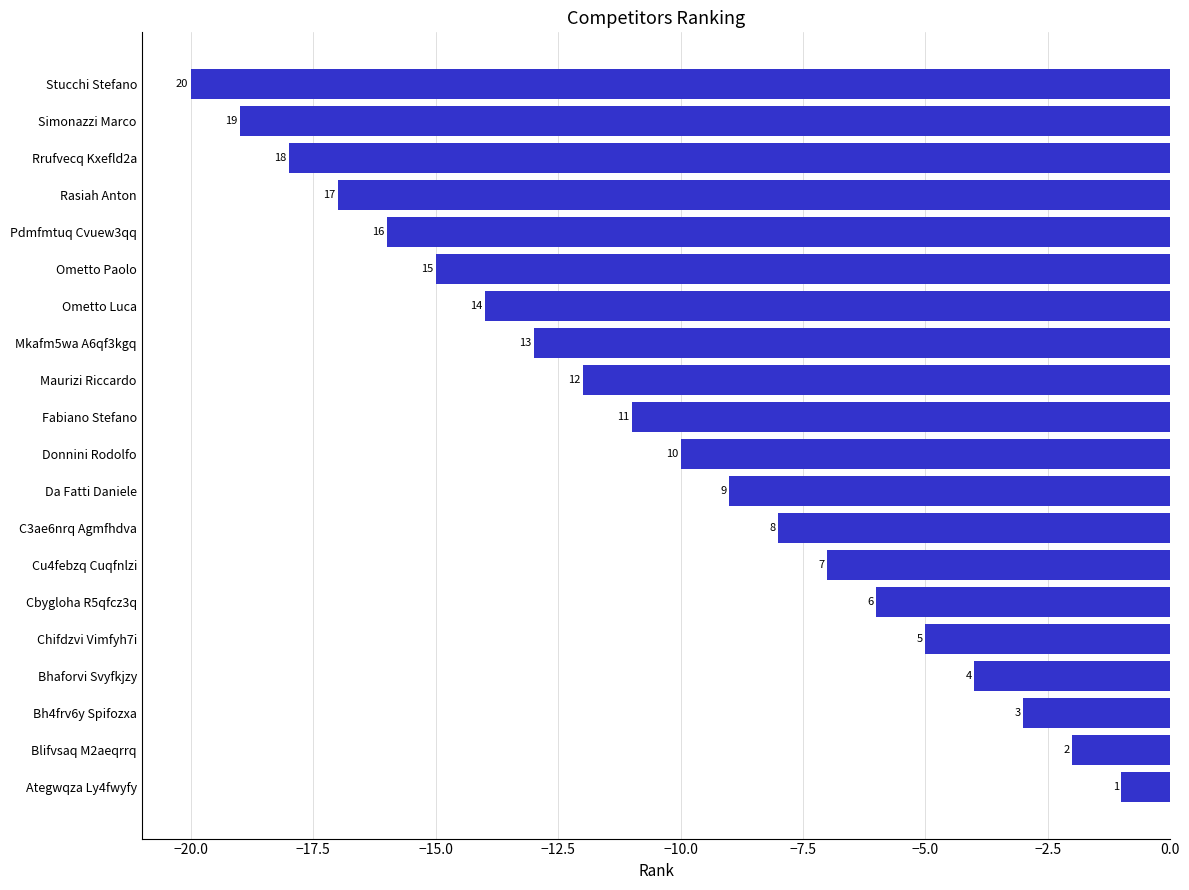

Are the bars horizontal?

Yes